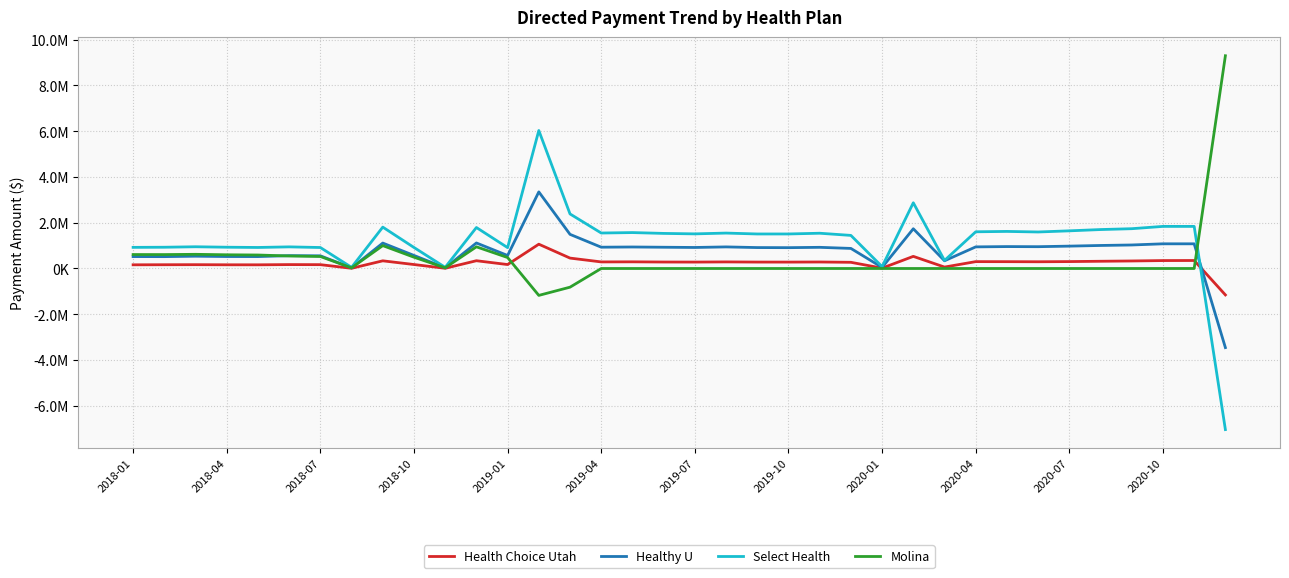

What are all the series names shown in the legend?

Health Choice Utah, Healthy U, Select Health, Molina